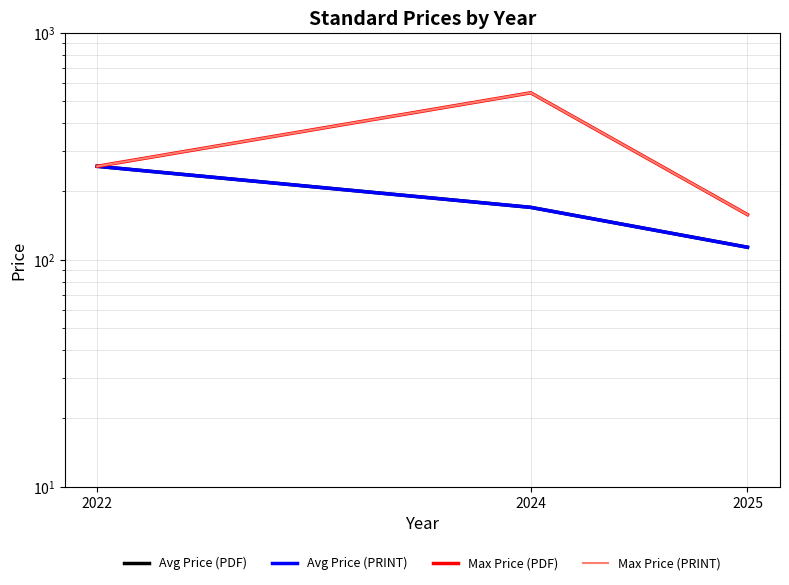

At which category does the chart reach its minimum across all series?

2025